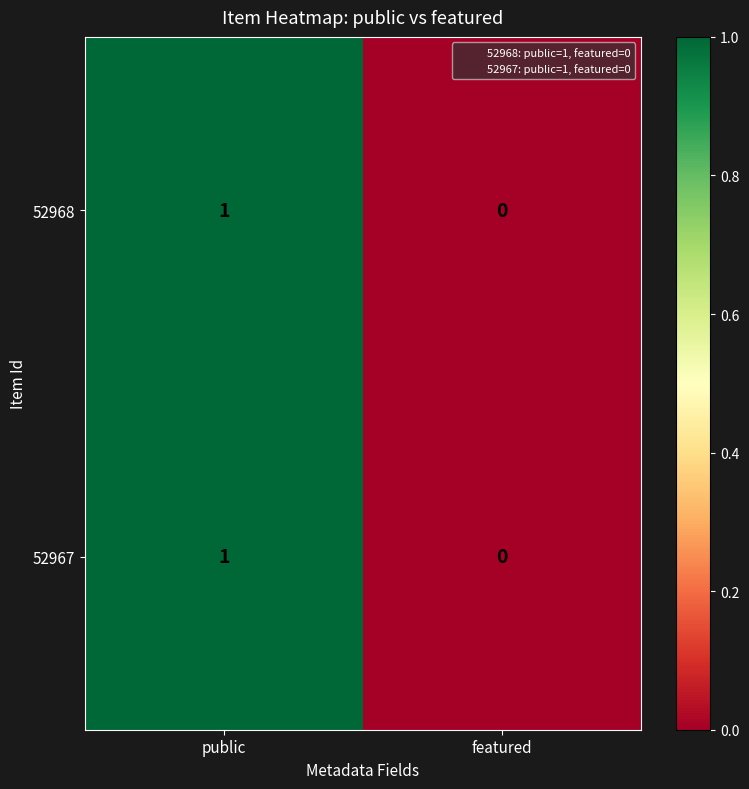

Reading left to right, what are all the values shown in this chart?

52968: public=1	featured=0
52967: public=1	featured=0